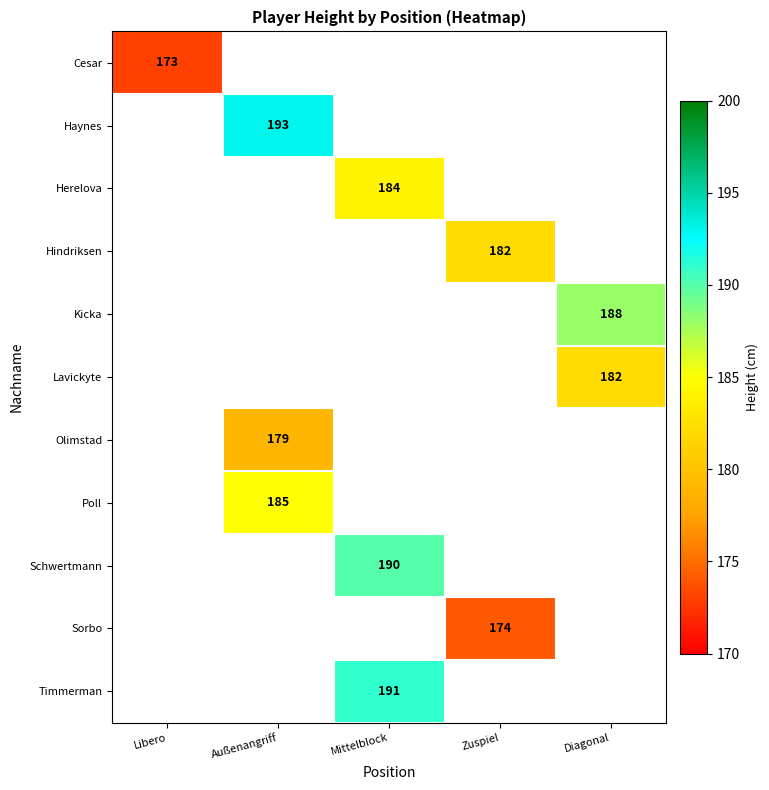

Which label corresponds to the smallest value in the chart?

Außenangriff